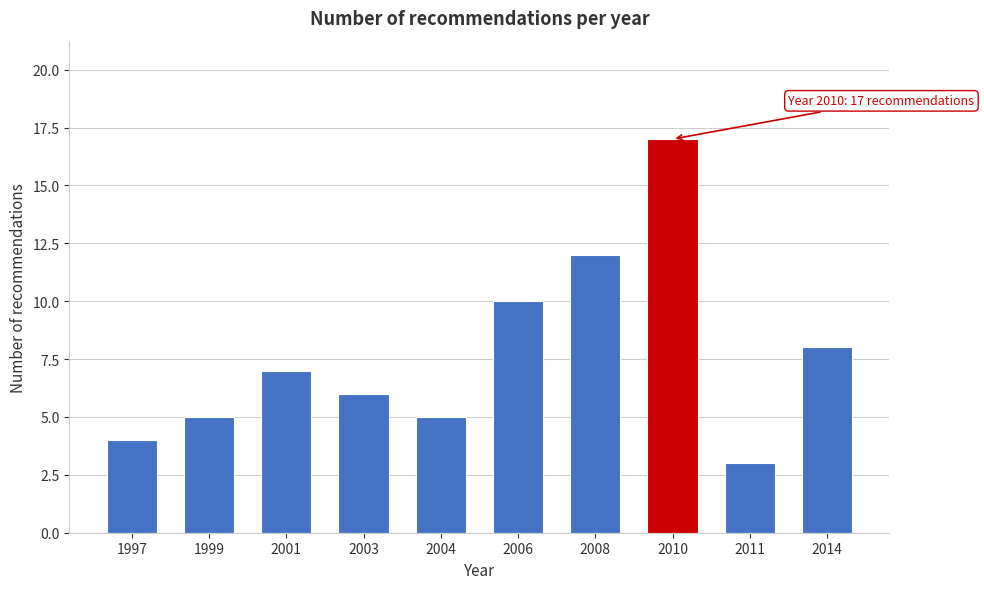

Reading right to left, extract all data points from this chart.

8	3	17	12	10	5	6	7	5	4